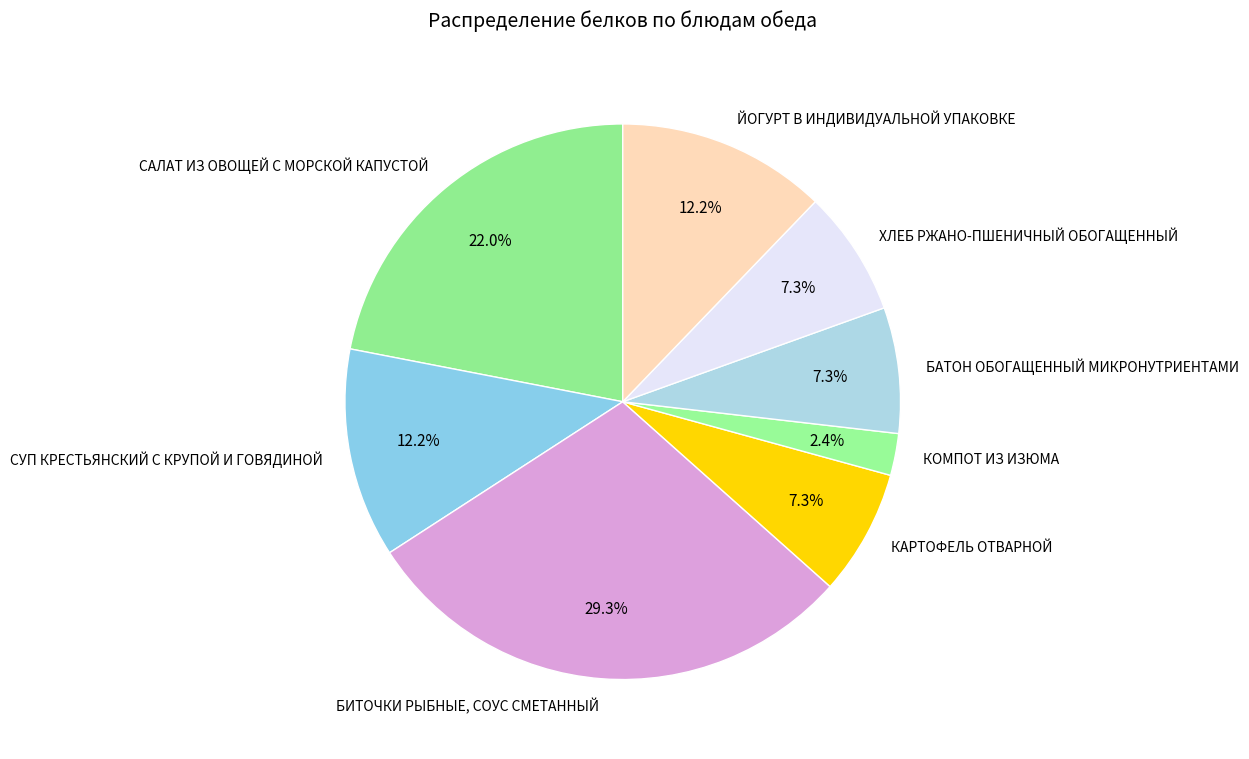

To the nearest percent, what is the average slice percentage?

12%